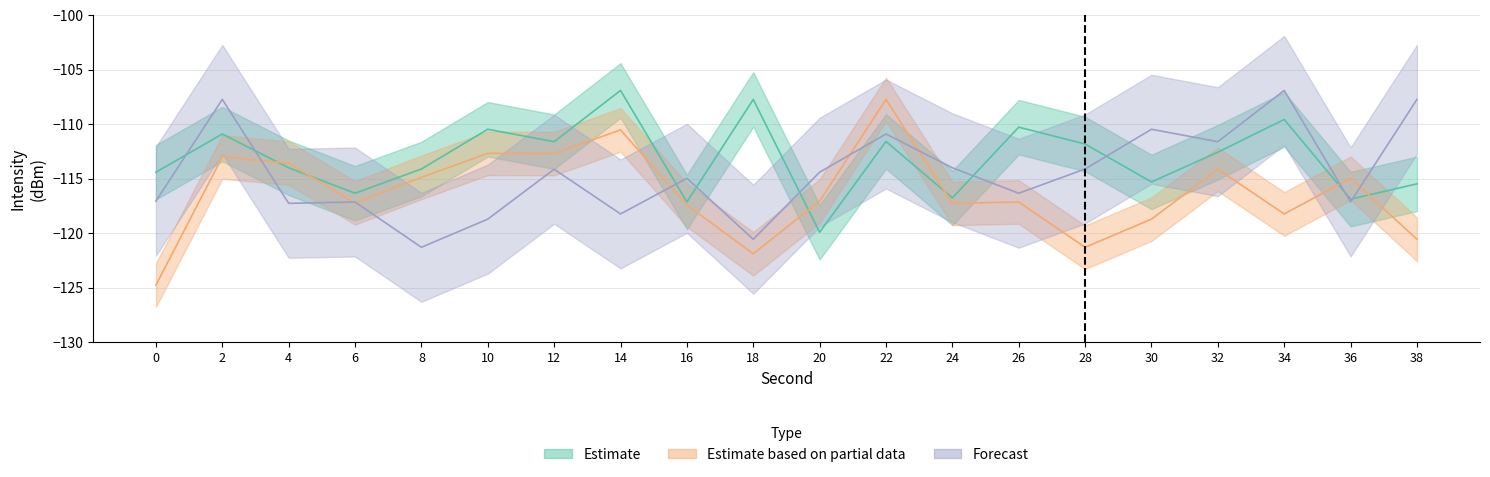

The Forecast series shows -66.9 at 4. True or false?

False